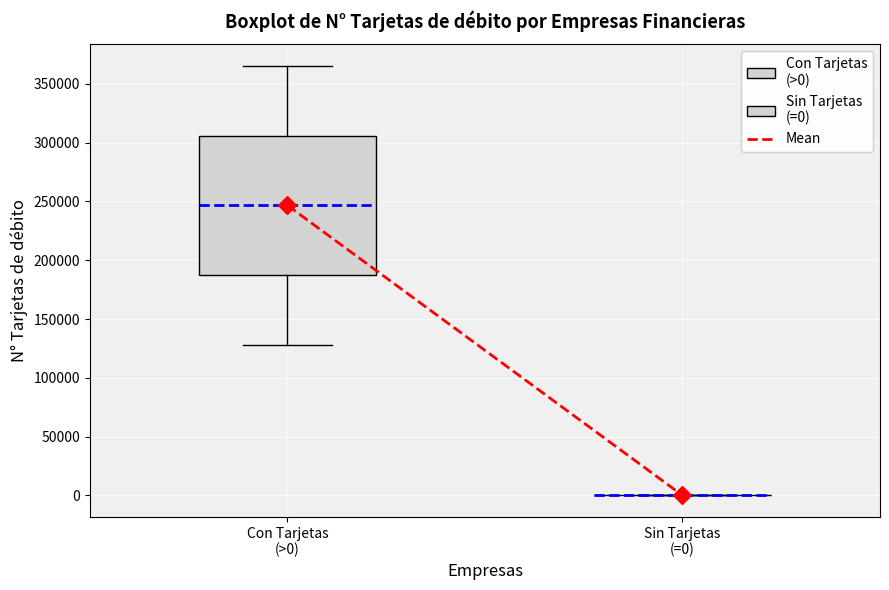

Reading left to right, transcribe this box plot: for each box, give where its median line is, the range the box spans, and where its two whiskers end, as read against the y-axis. The values are not printed on the chart, so give them approximately, as read against the axis.

Con Tarjetas (>0): median 245000, box 185000 to 305000, whiskers 130000 to 365000
Sin Tarjetas (=0): box collapsed to a line at 0, whiskers 0 to 0